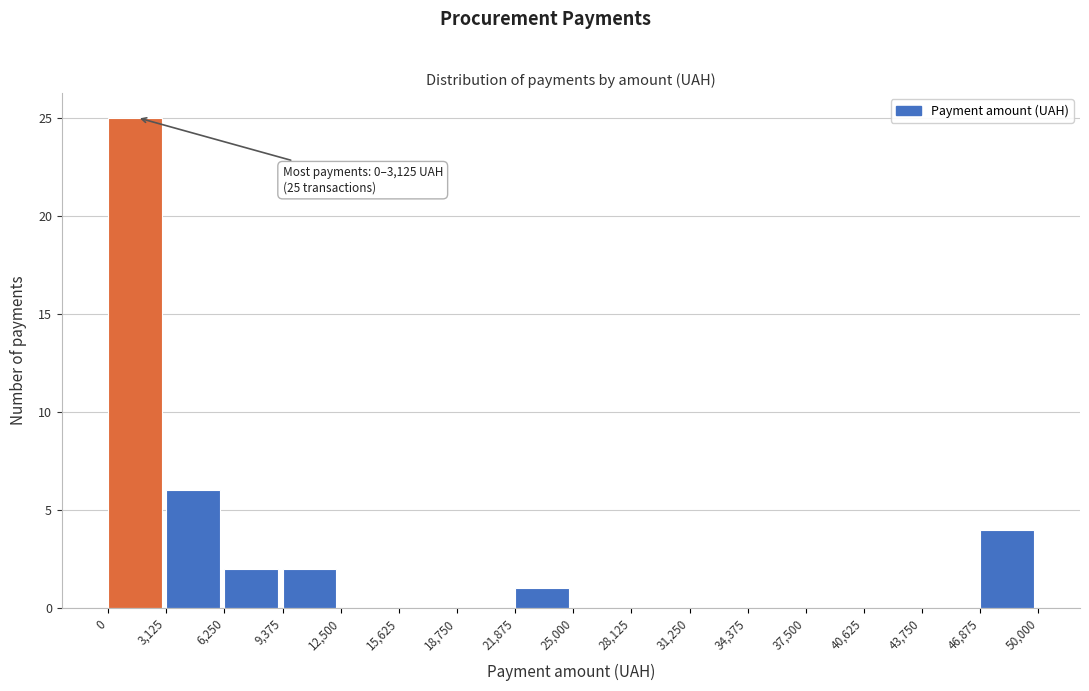

Over which range of the x-axis is the bar tallest?

0 to 3,125